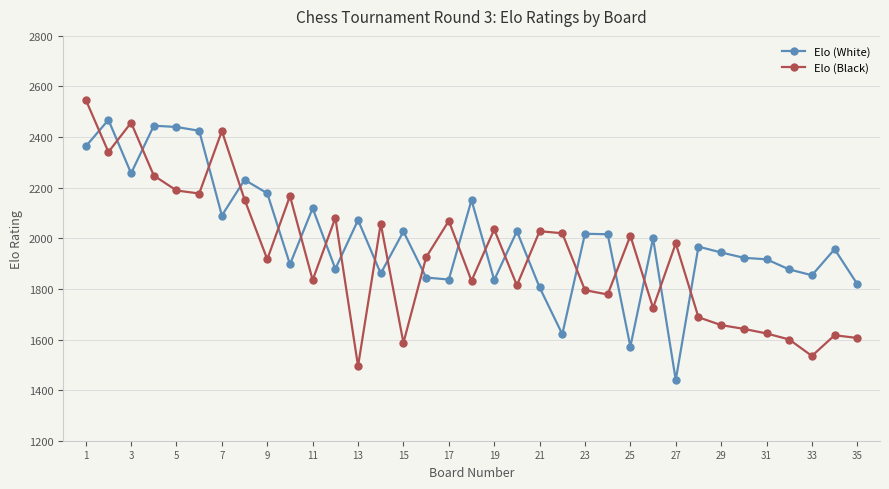

List the series in order of their peak value, lowest first.

Elo (White), Elo (Black)